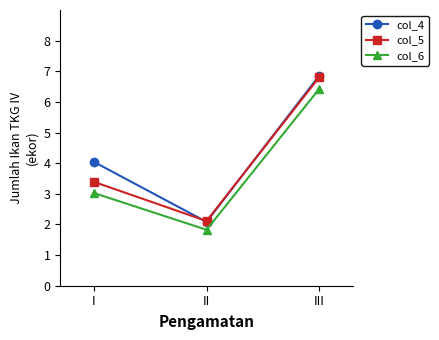

True or false: col_6 has a value of 9.4 at III.

False